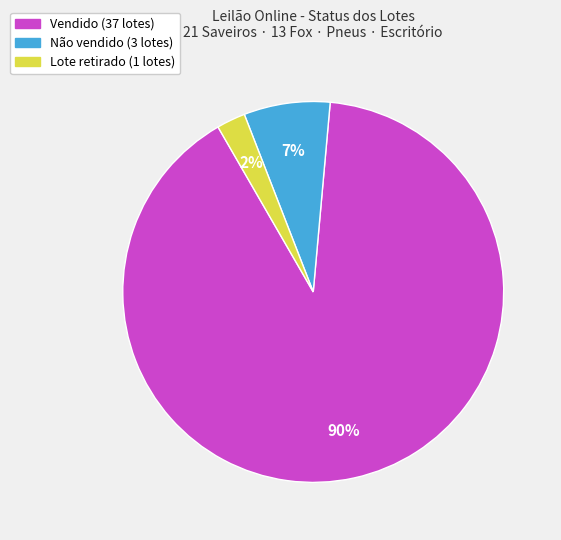

The Vendido slice represents 90% of the pie. True or false?

True